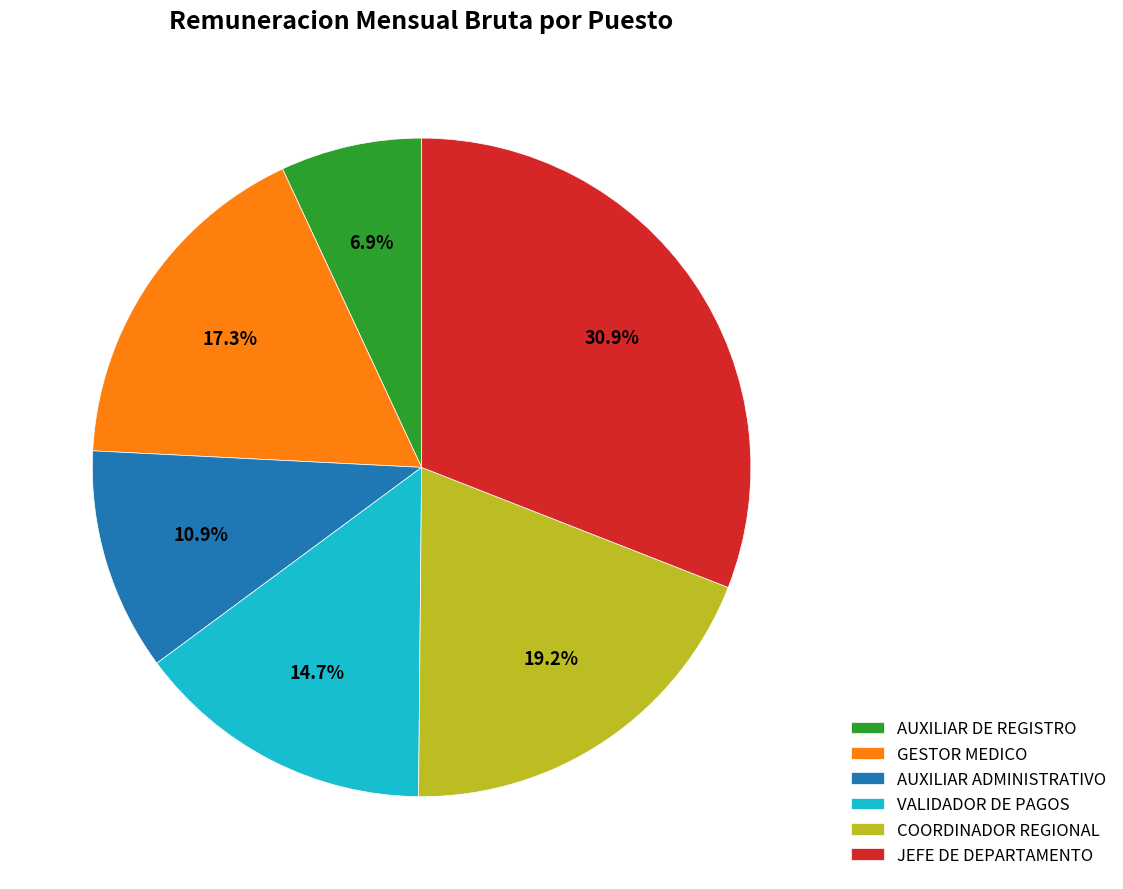

To the nearest percent, what is the difference between the GESTOR MEDICO and VALIDADOR DE PAGOS slice percentages?

3%